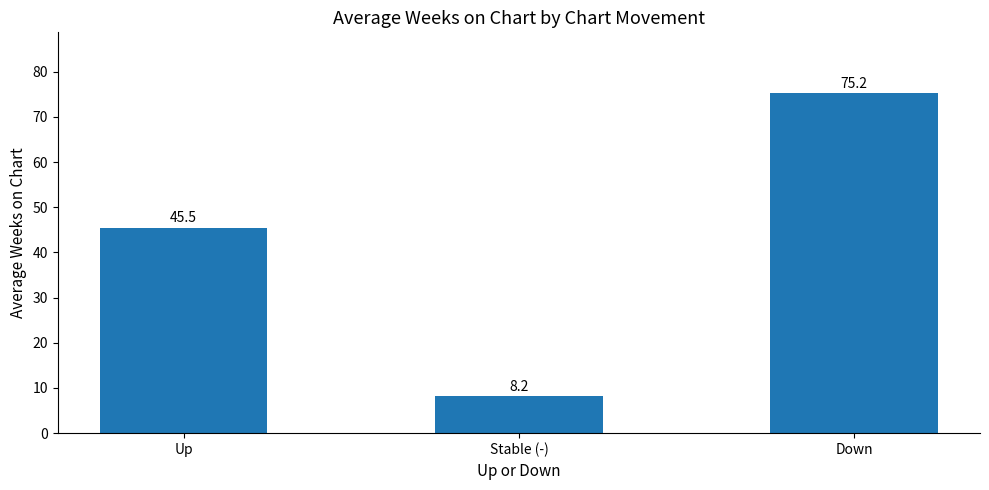

The value at Up is 18.2. True or false?

False